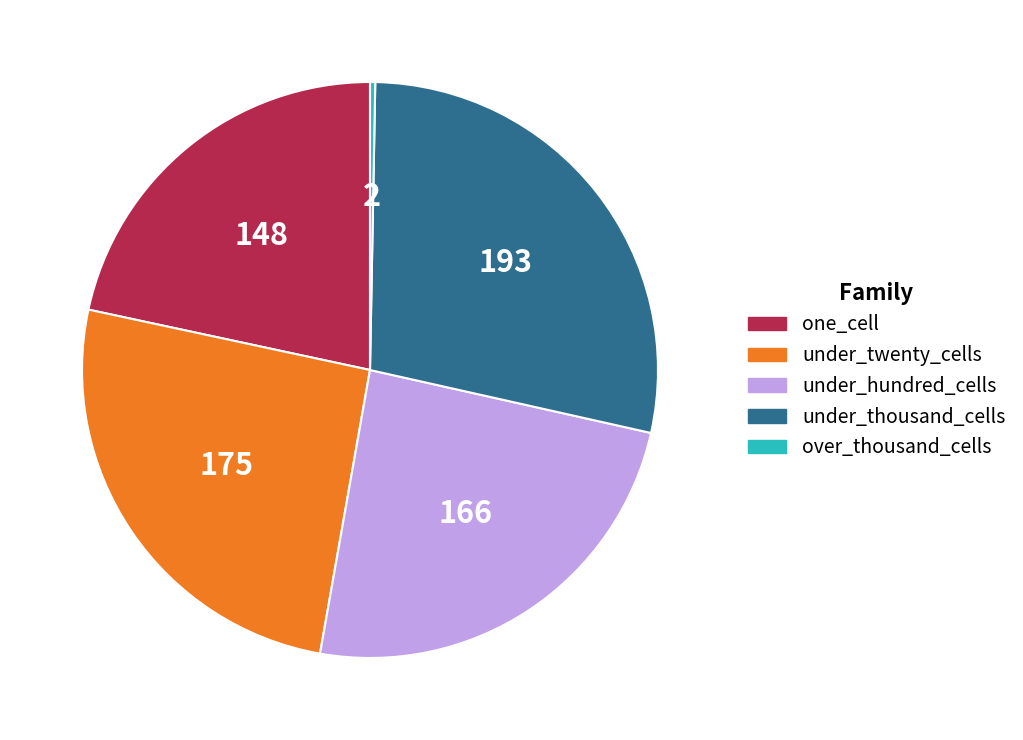

Count the number of slices in the pie.

5